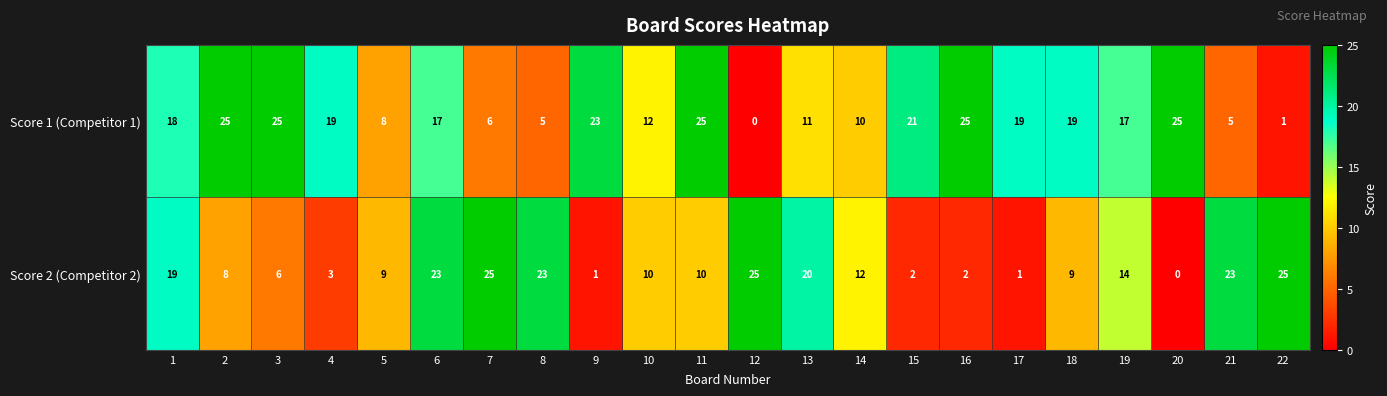

What is the difference between the Score 2 (Competitor 2) values at 19 and 2?

6